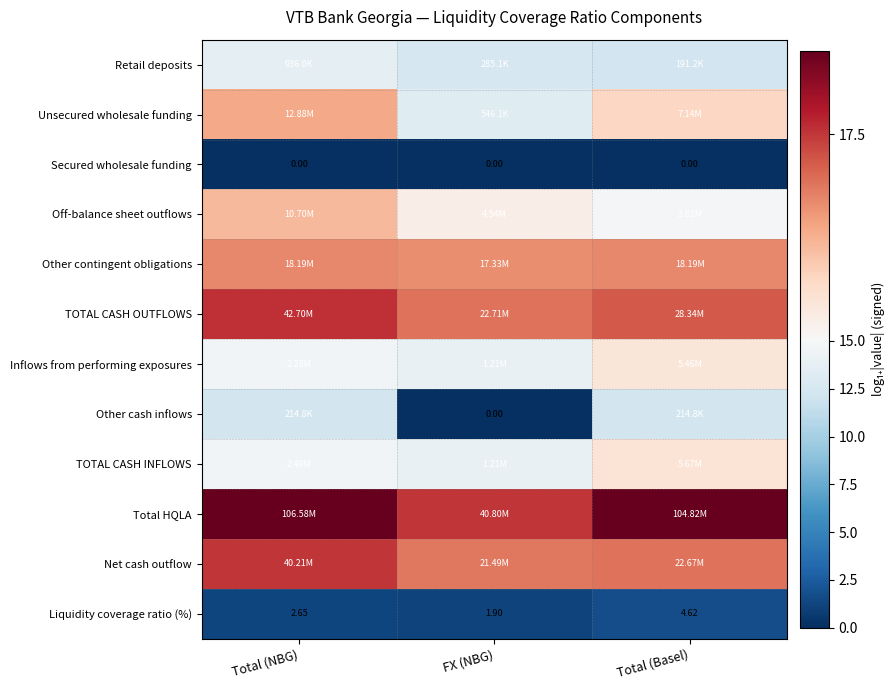

Count the Off-balance sheet outflows values in the range 14 to 16.

2